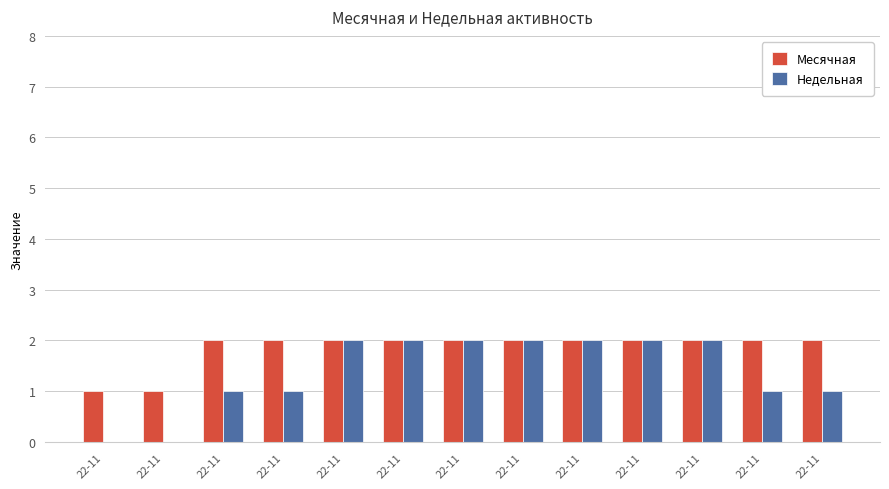

At which label does Недельная reach its minimum?

22-11